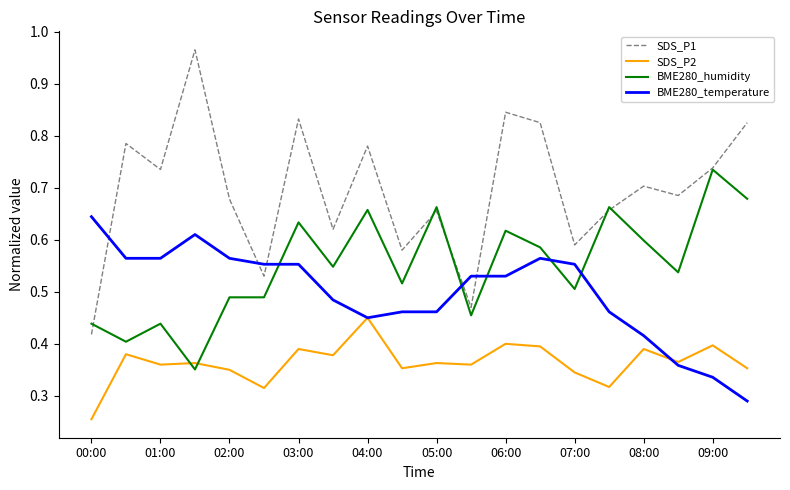

How many intersections are there between BME280_humidity and BME280_temperature?

5